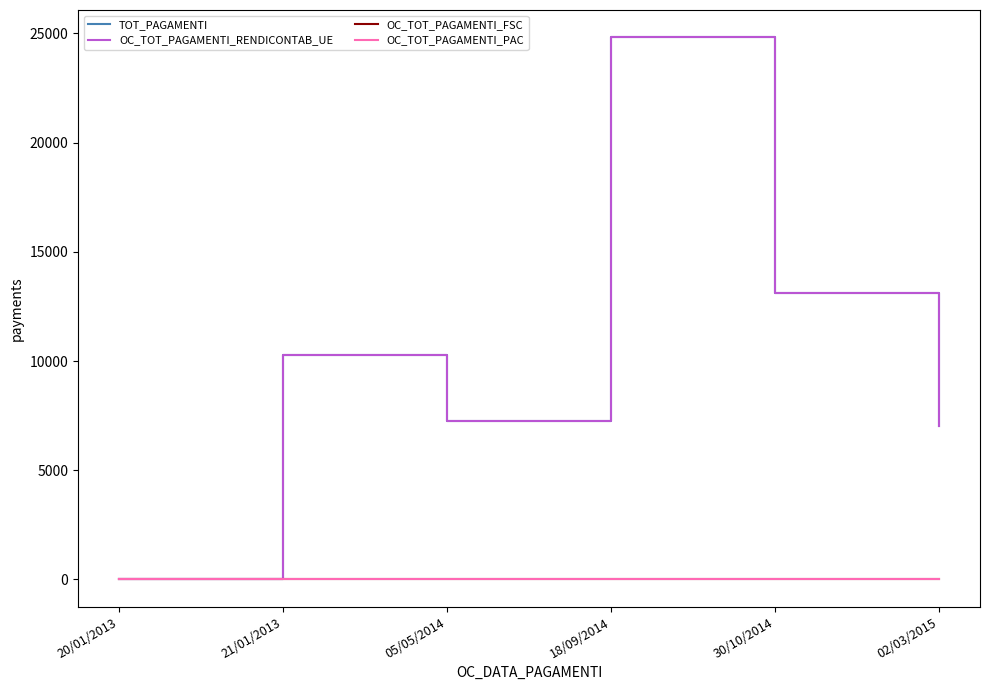

What is the sum of all OC_TOT_PAGAMENTI_RENDICONTAB_UE values?

62554.9